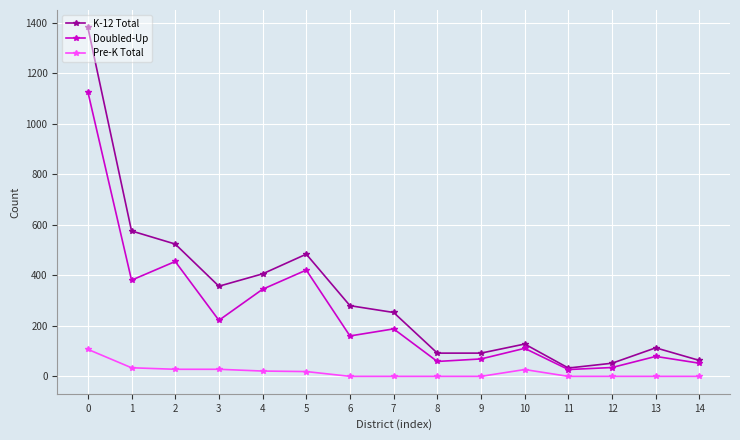

What is the greatest value displayed?

1382